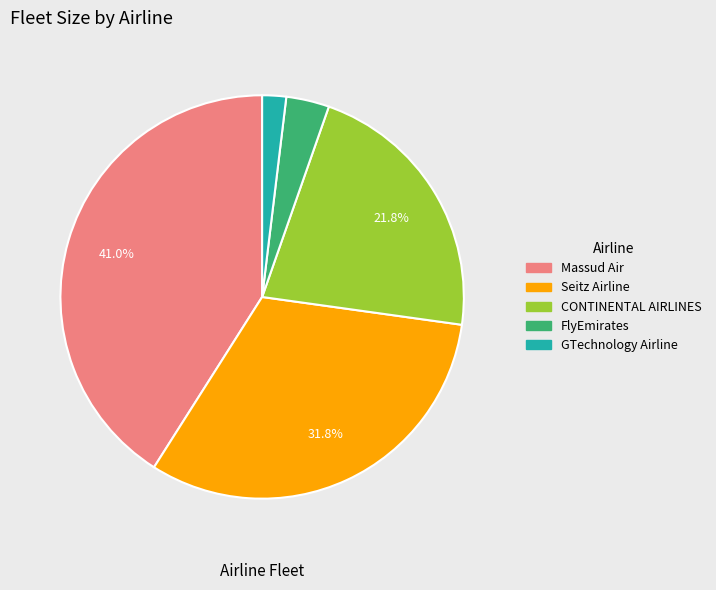

To the nearest percent, what is the difference between the largest and smallest slice percentages?

39%